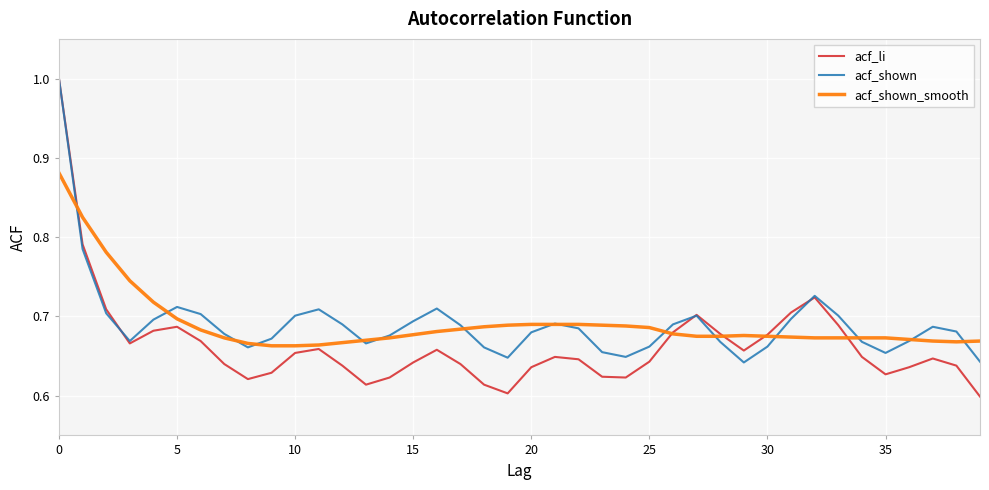

Which series has the largest range (max minus min)?

acf_li